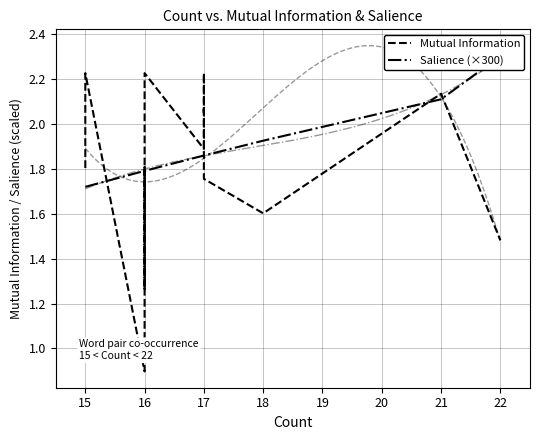

Reading left to right, transcribe all the data shown in this chart.

Mutual Information: 1.8	2.2	0.9	1.6	1.8	1.3	2.2	1.9	2.1	2.1	2.2	2.2	1.9	1.8	1.8	1.8	1.6	2.1	1.5
Salience (×300): 1.7	1.7	1.8	1.8	1.8	1.8	1.8	1.9	1.9	1.9	1.9	1.9	1.9	1.9	1.9	1.9	1.9	2.1	2.3